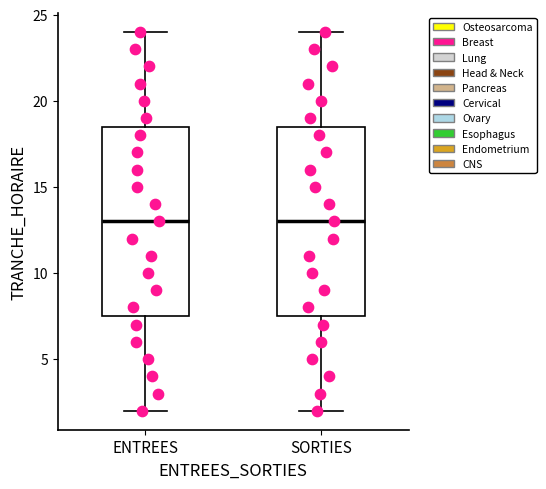

Where does the upper whisker of the box for SORTIES end on the y-axis? The values are not printed on the chart, so give them approximately, as read against the axis.

24.0